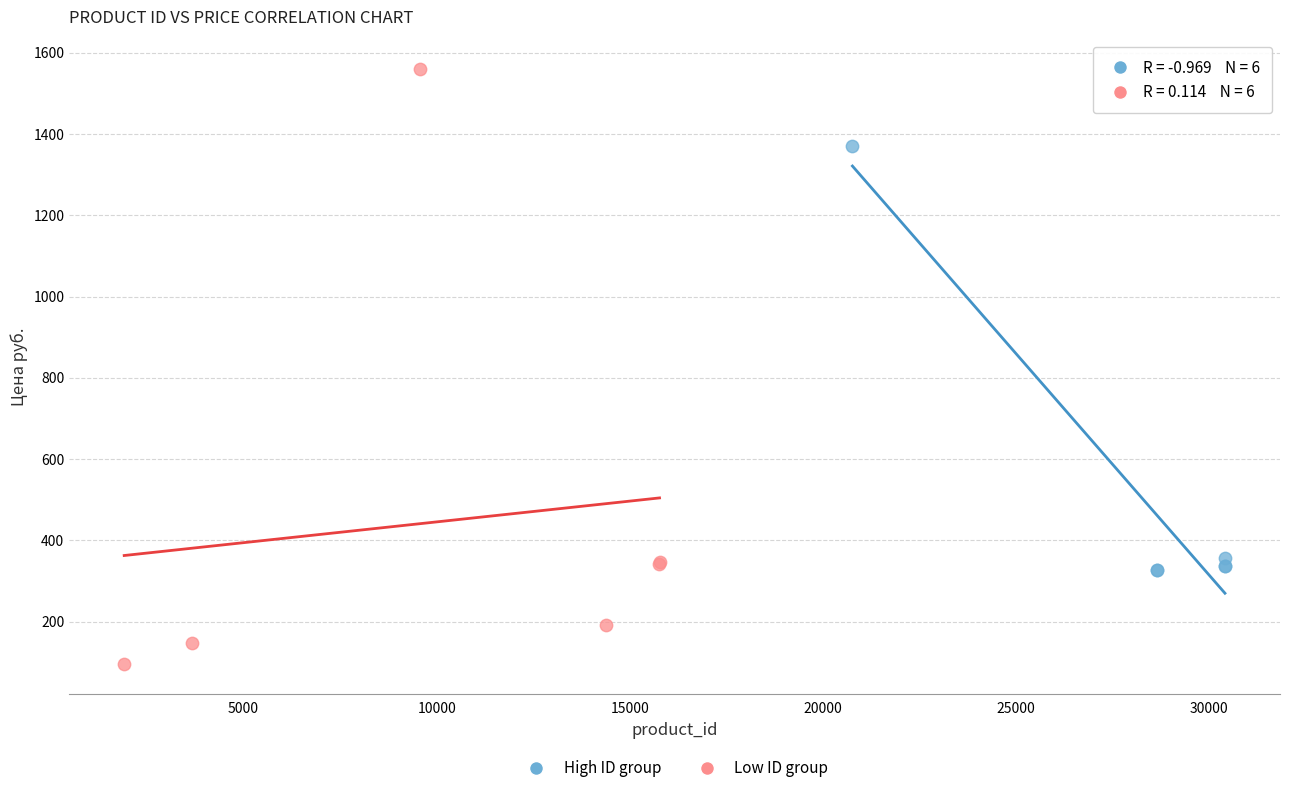

Which series contains the highest Y value?

Low ID group